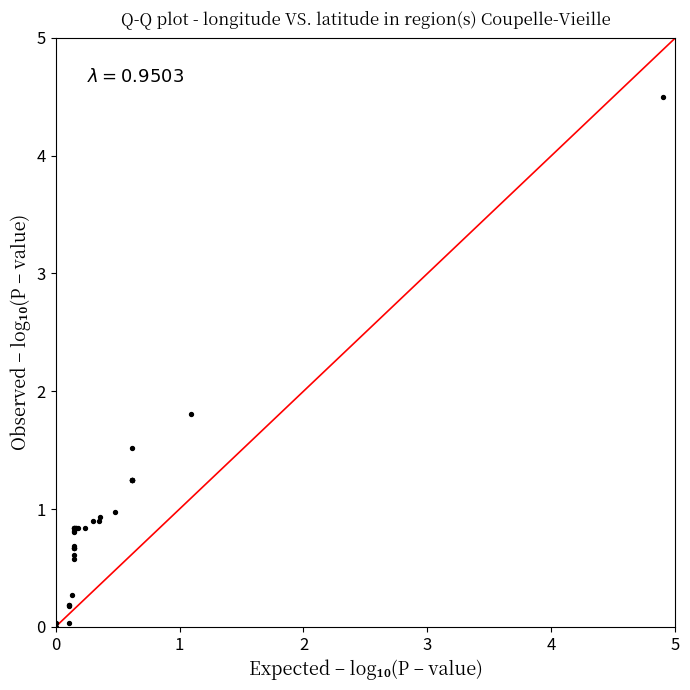

What Y value in the scatter plot is closest to 2?

1.8